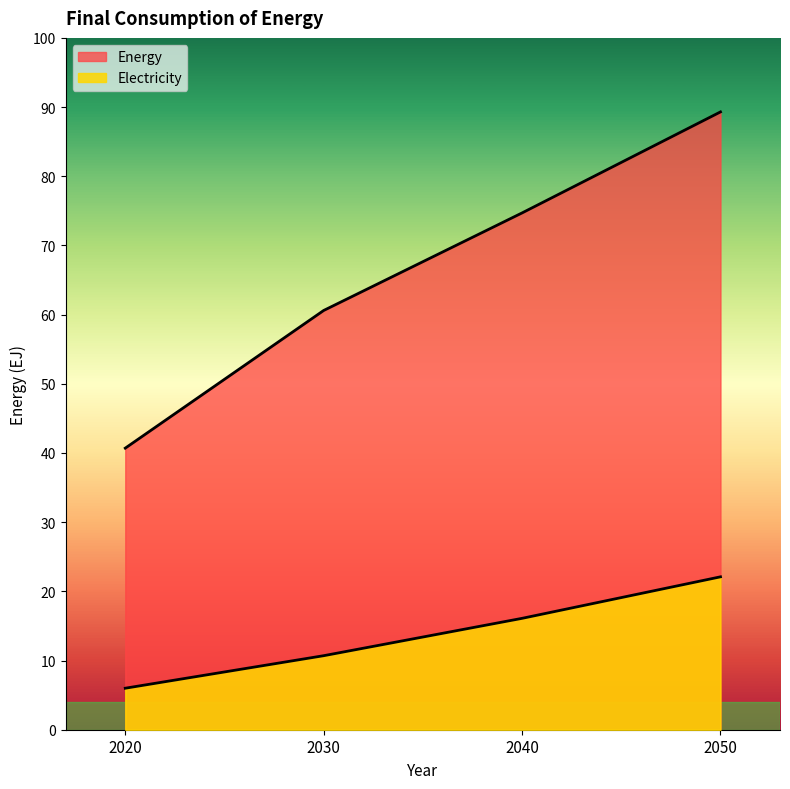

How many lines are shown in the chart?

2